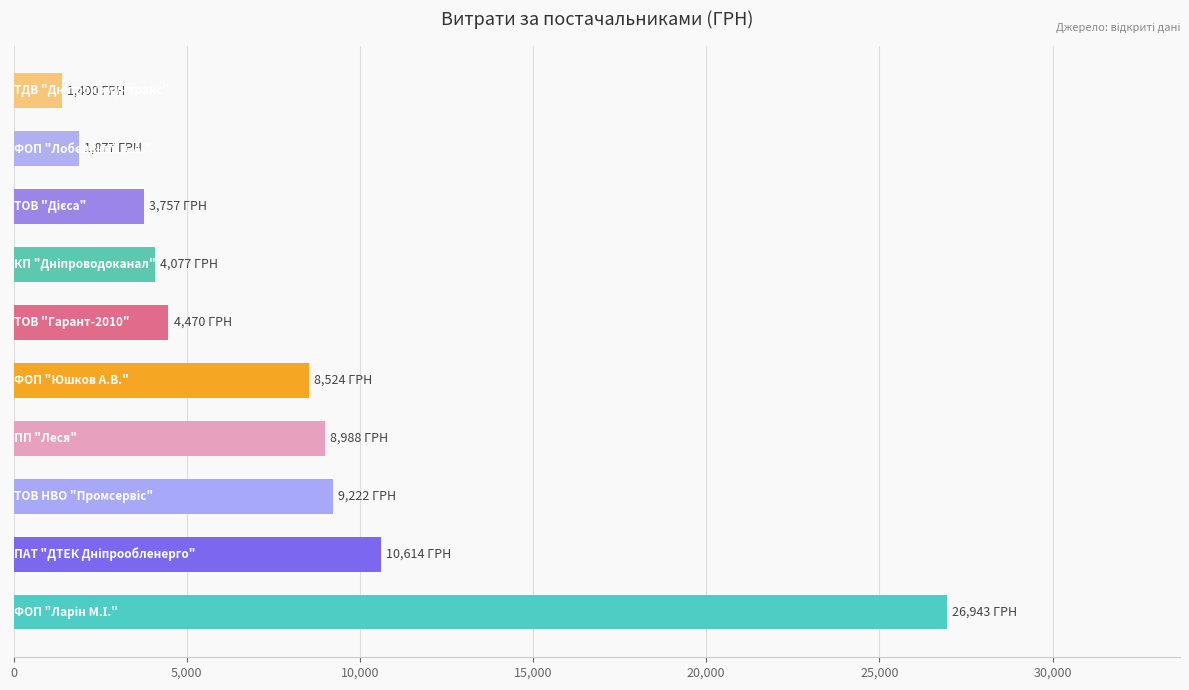

What is the minimum value shown in the chart?

1399.9